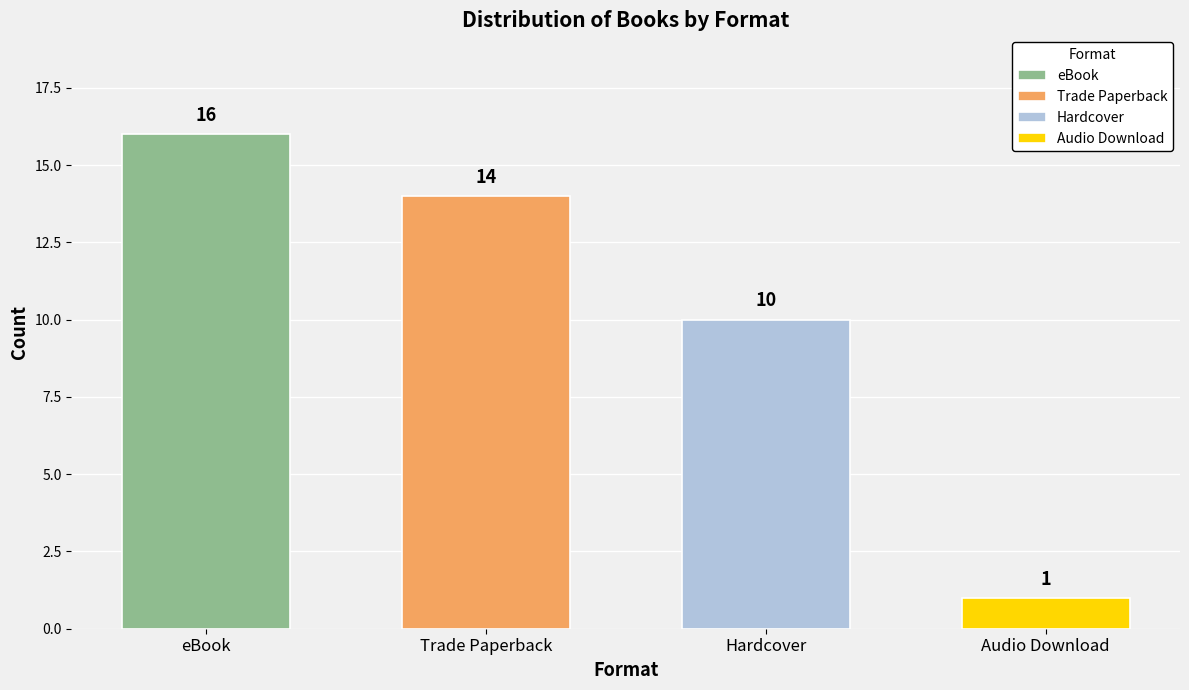

Reading left to right, what are all the values shown in this chart?

16	14	10	1